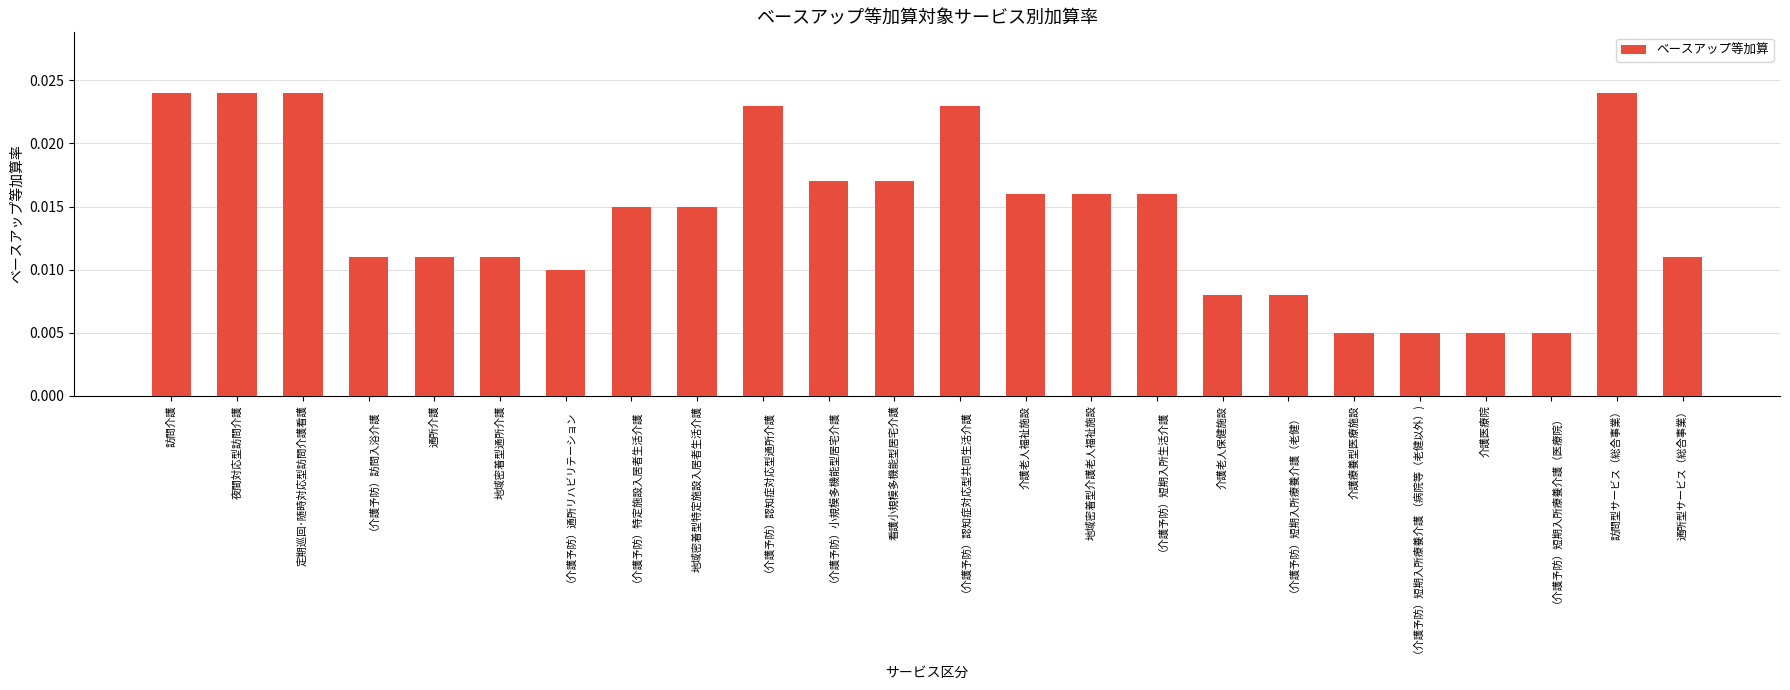

Which has a higher value, 看護小規模多機能型居宅介護 or 夜間対応型訪問介護?

夜間対応型訪問介護